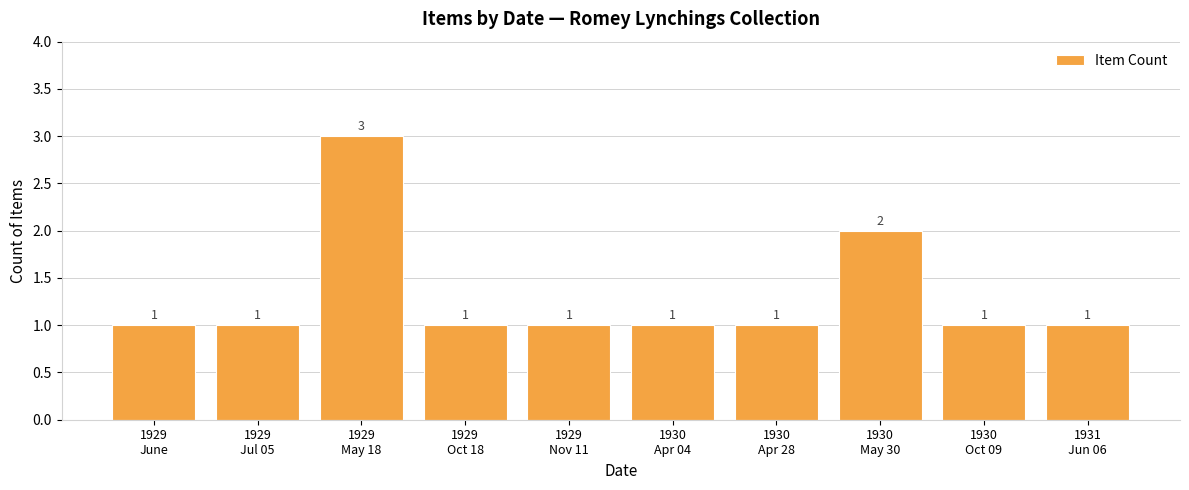

What is the change in value from 1929
Jul 05 to 1930
May 30?

+1